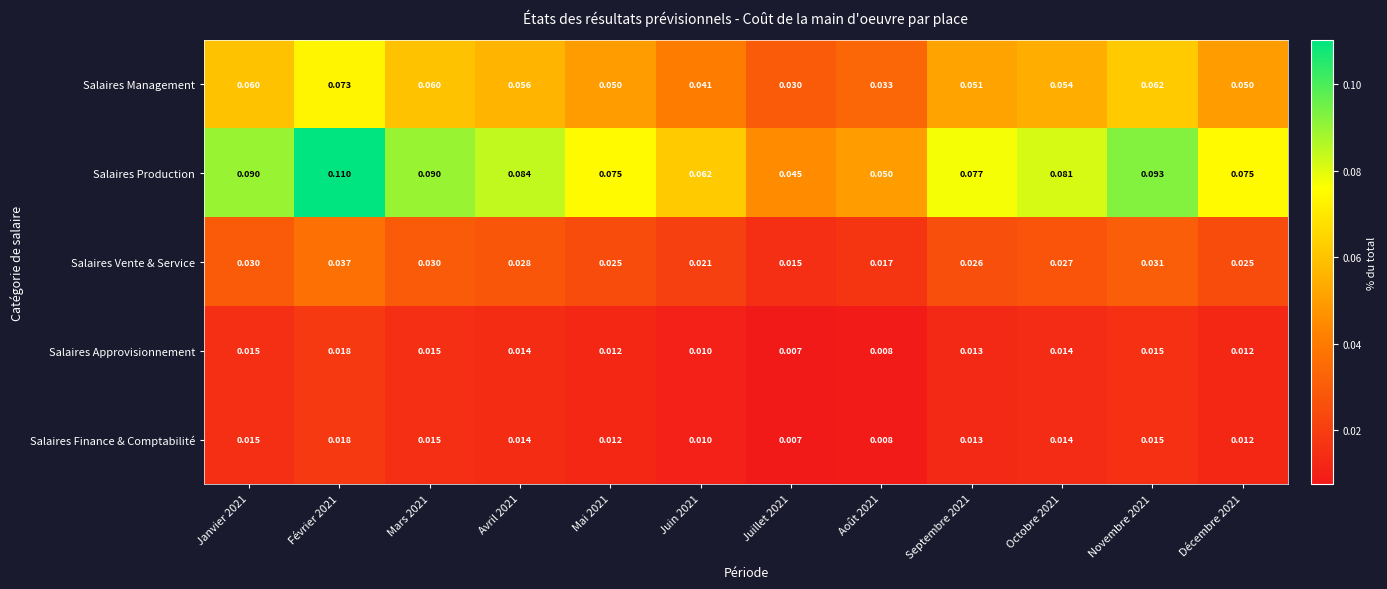

Which series has the largest total across all categories?

Salaires Production